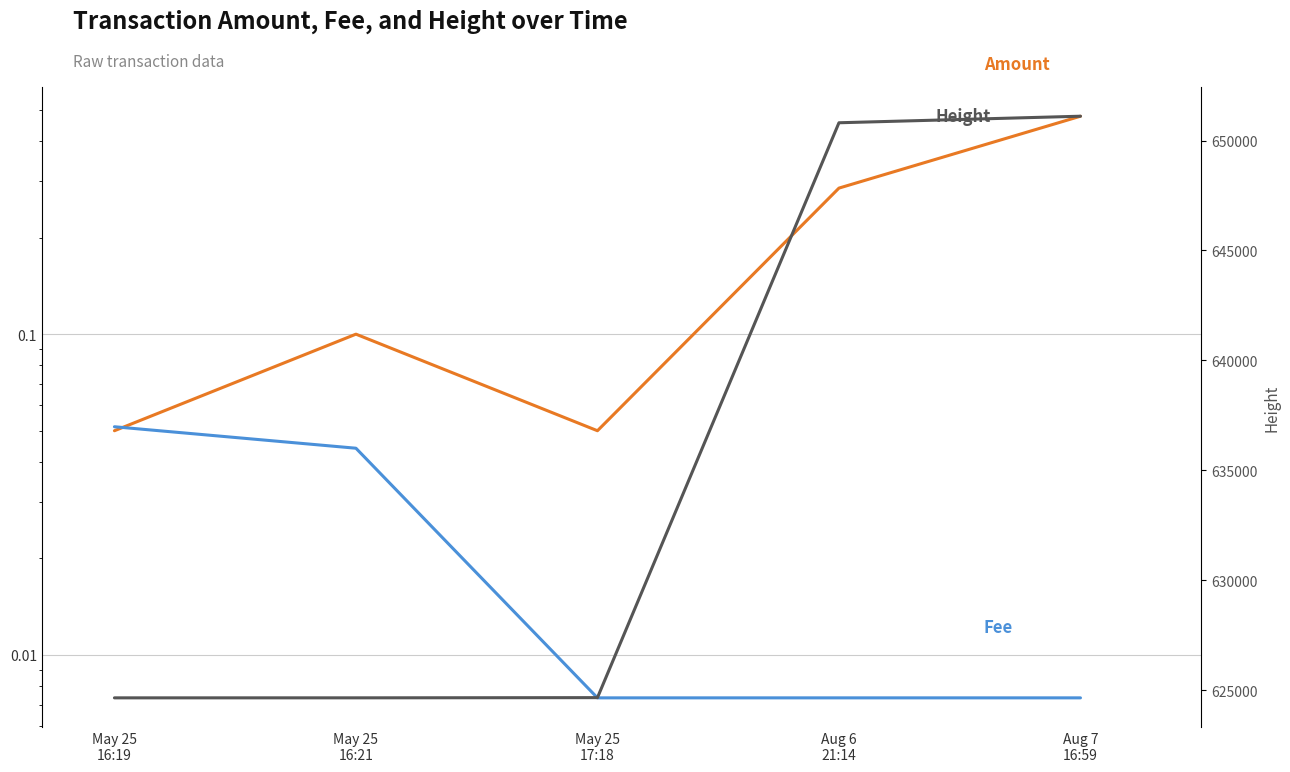

True or false: Height has more than 1 points higher than both neighbors.

False